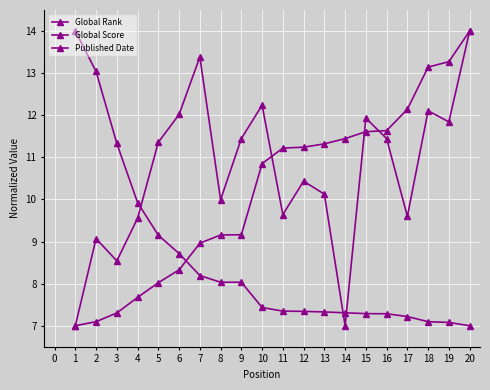

How many categories are shown in the chart?

20